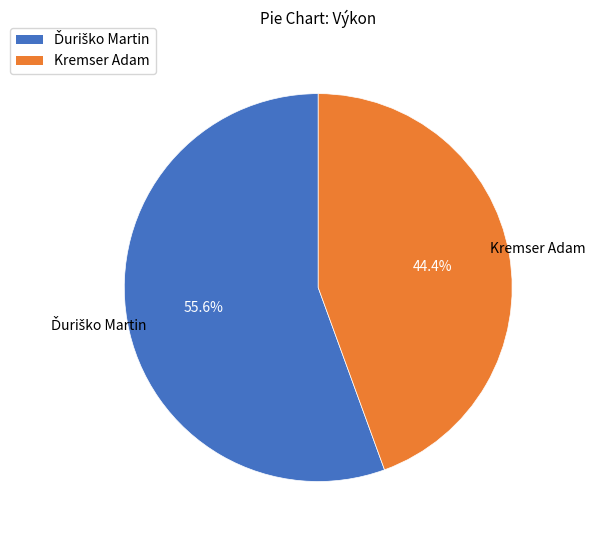

How many segments does this pie chart have?

2